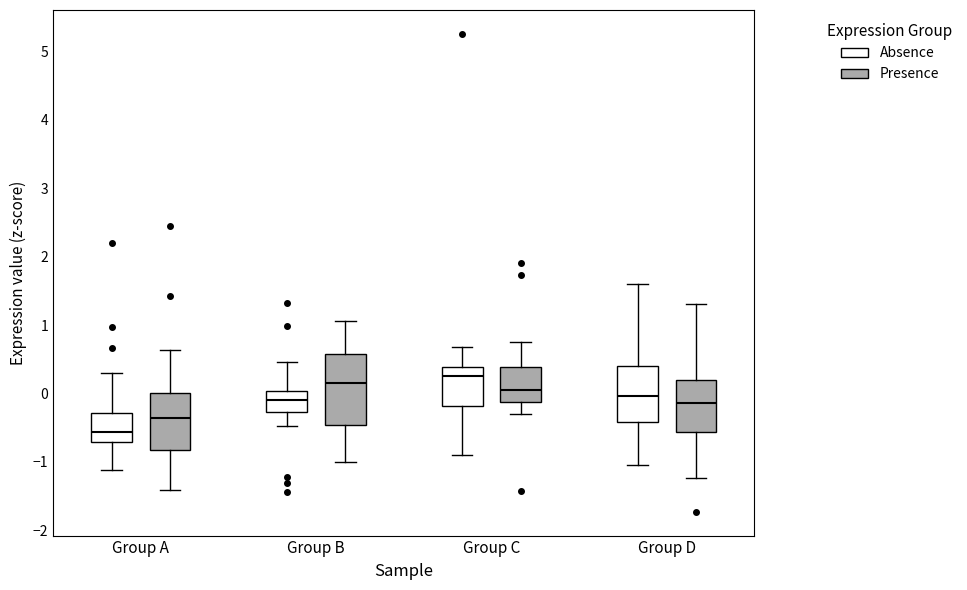

Reading left to right, transcribe this box plot: for each box, give where its median line is, the range the box spans, and where its two whiskers end, as read against the y-axis. The values are not printed on the chart, so give them approximately, as read against the axis.

Group A (Absence): median -0.6, box -0.7 to -0.3, whiskers -1.1 to 0.3
Group A (Presence): median -0.4, box -0.8 to 0.0, whiskers -1.4 to 0.6
Group B (Absence): median -0.1, box -0.3 to 0.0, whiskers -0.5 to 0.5
Group B (Presence): median 0.2, box -0.5 to 0.6, whiskers -1.0 to 1.1
Group C (Absence): median 0.3, box -0.2 to 0.4, whiskers -0.9 to 0.7
Group C (Presence): median 0.0, box -0.1 to 0.4, whiskers -0.3 to 0.7
Group D (Absence): median 0.0, box -0.4 to 0.4, whiskers -1.0 to 1.6
Group D (Presence): median -0.1, box -0.6 to 0.2, whiskers -1.2 to 1.3